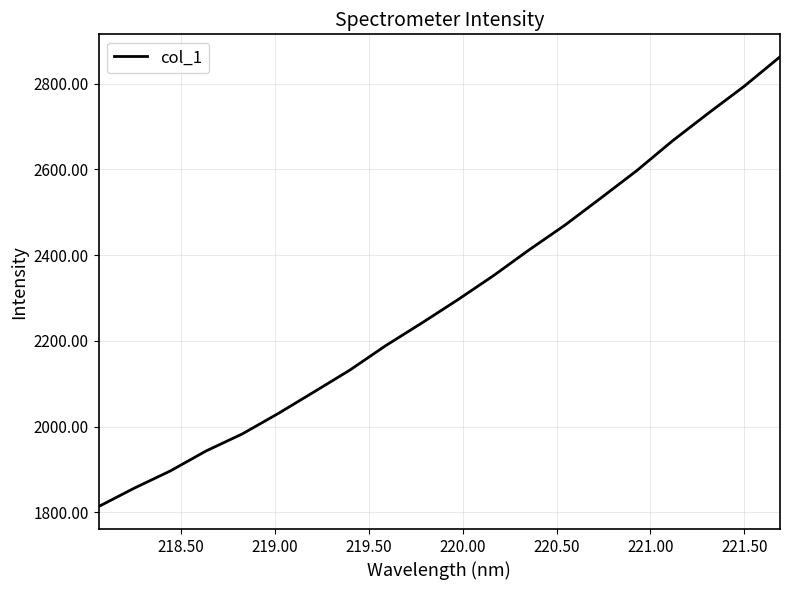

What is the minimum value shown in the chart?

1813.6